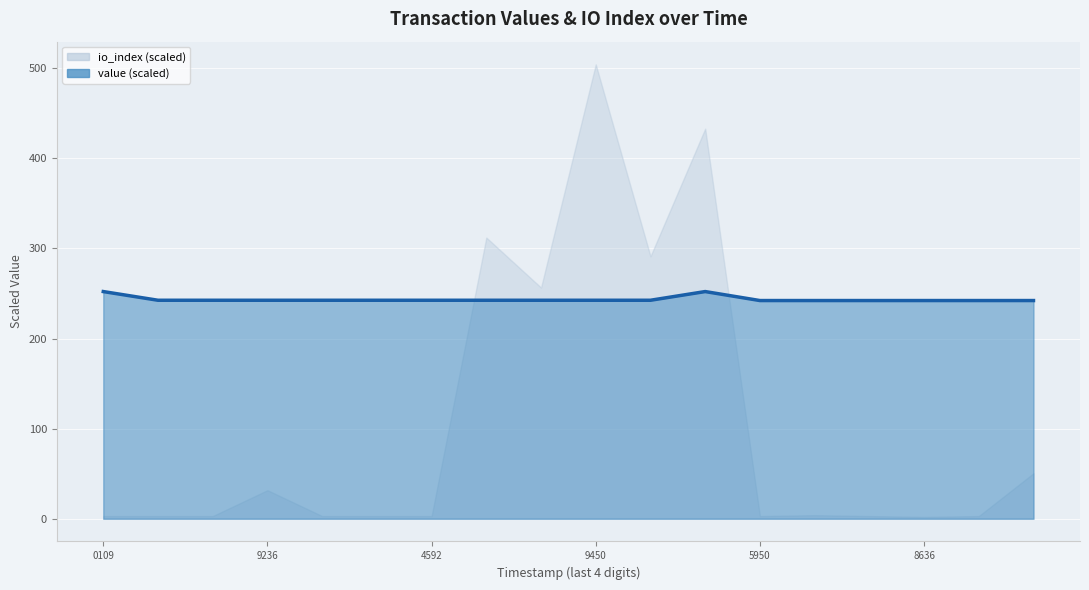

Approximately how many times larger is the value at 8 compared to 12?

1.0